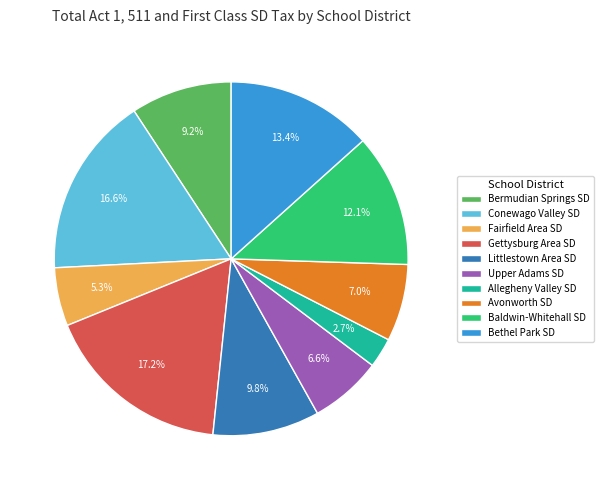

To the nearest percent, what portion does Conewago Valley SD represent?

17%